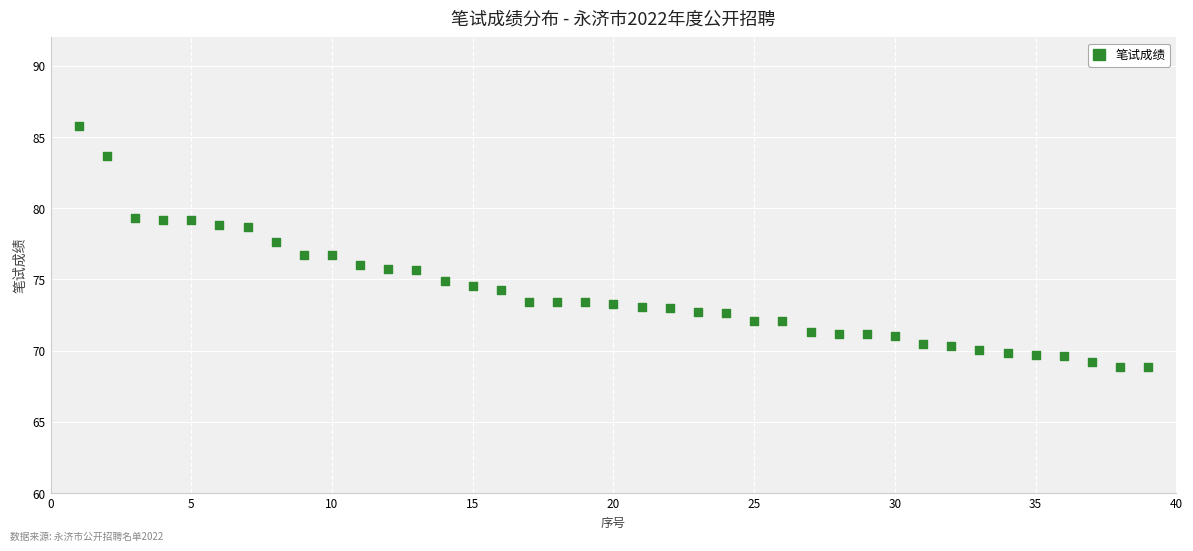

How many points are shown in the scatter plot?

39